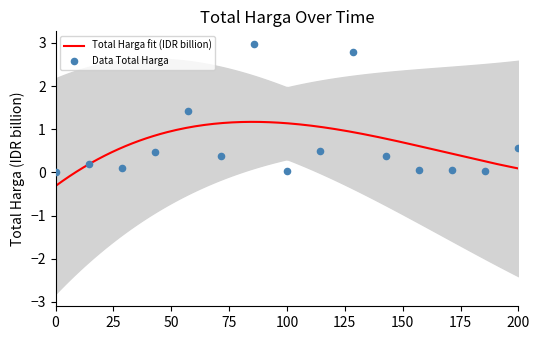

What is the maximum value for Total Harga fit (IDR billion)?

1.2